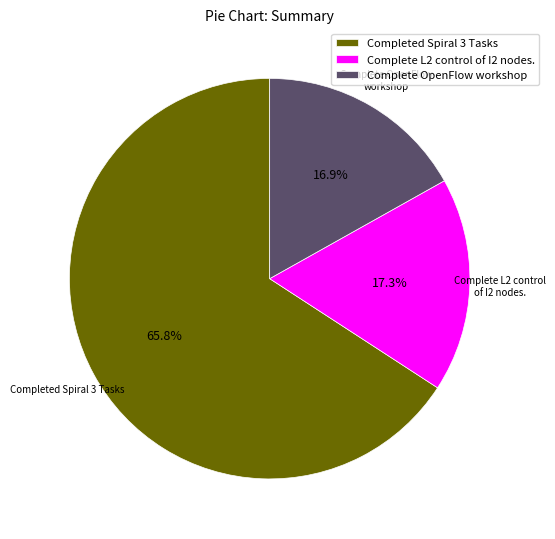

To the nearest percent, what percentage of the pie is Complete L2 control of I2 nodes.?

17%